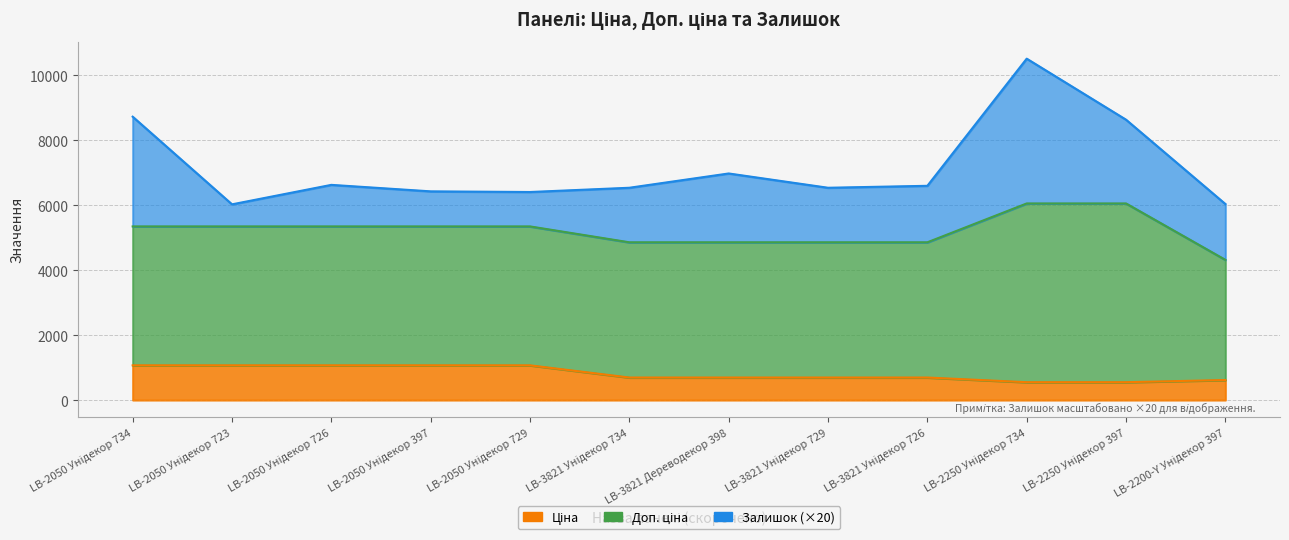

The value of Залишок at LB-3821 Унідекор 729 is 84.0. True or false?

True